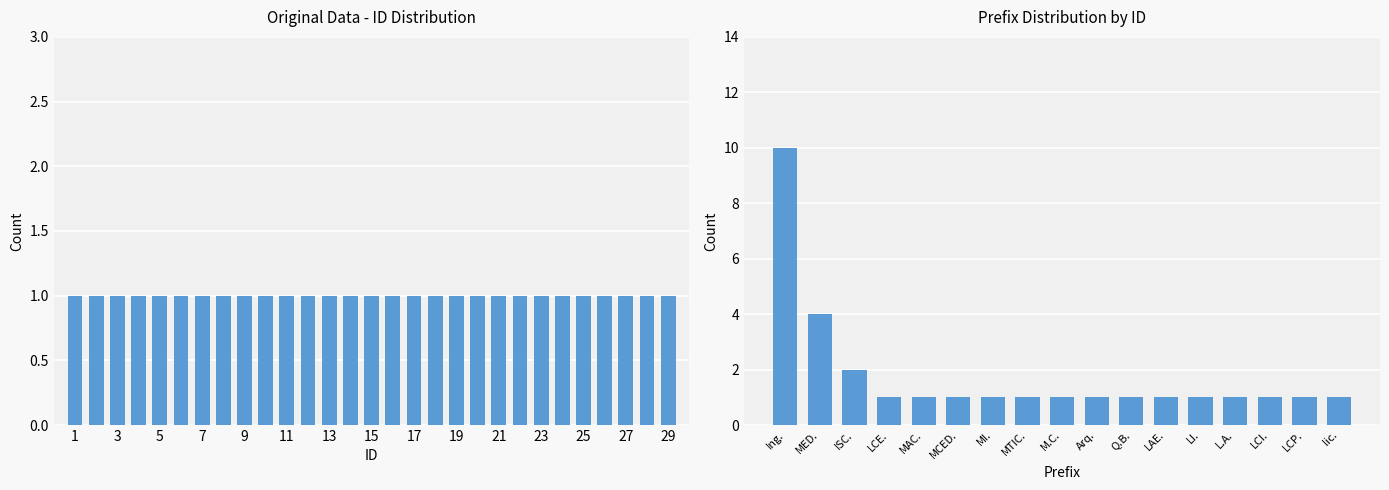

Reading left to right, transcribe all the data shown in this chart.

10	4	2	1	1	1	1	1	1	1	1	1	1	1	1	1	1